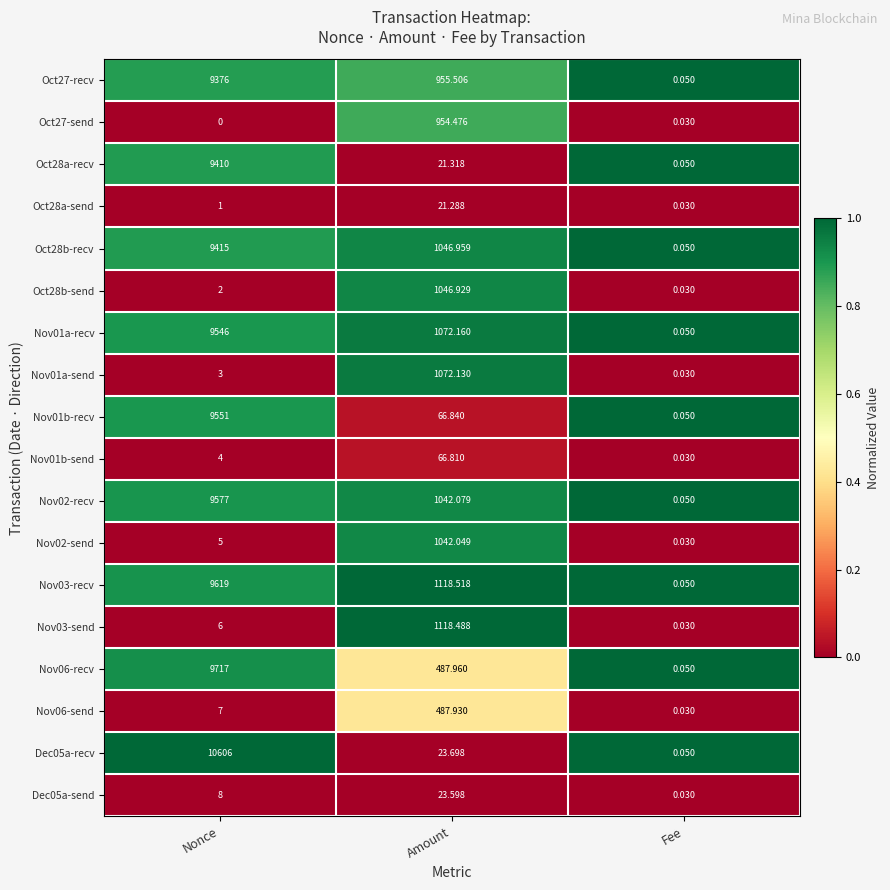

List the labels in order of Oct27-send value, largest first.

Amount, Fee, Nonce